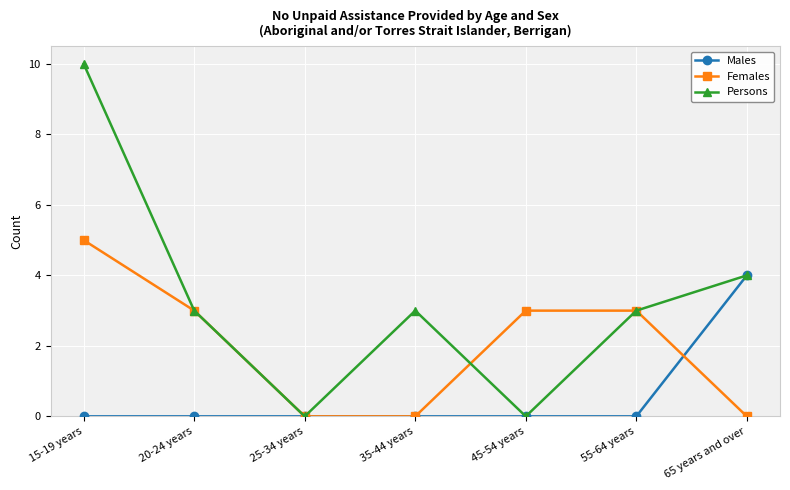

What are all the series names shown in the legend?

Males, Females, Persons